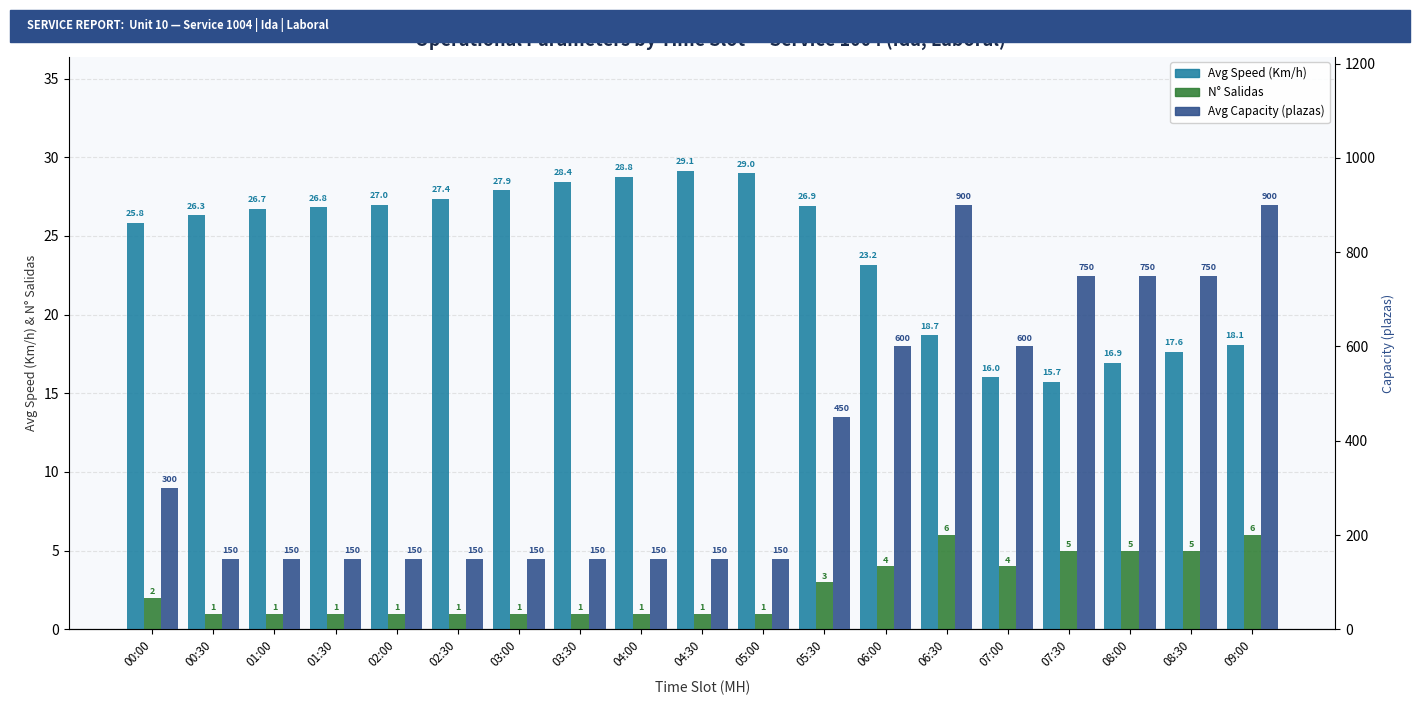

What position from the right is 06:00?

7